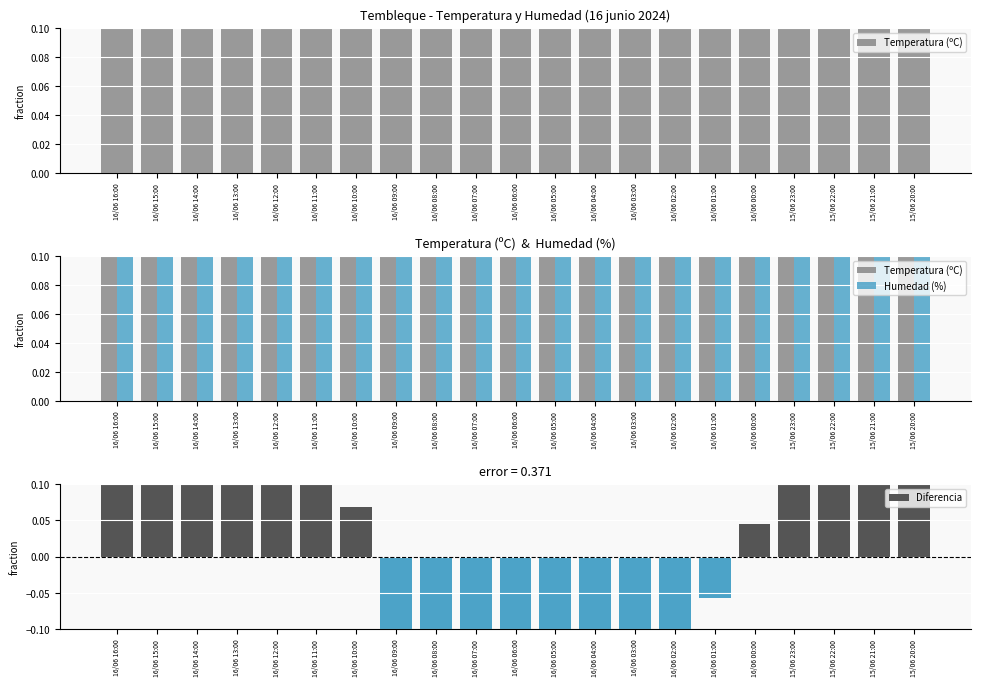

What are all the series names shown in the legend?

Temperatura (ºC), Humedad (%), Diferencia